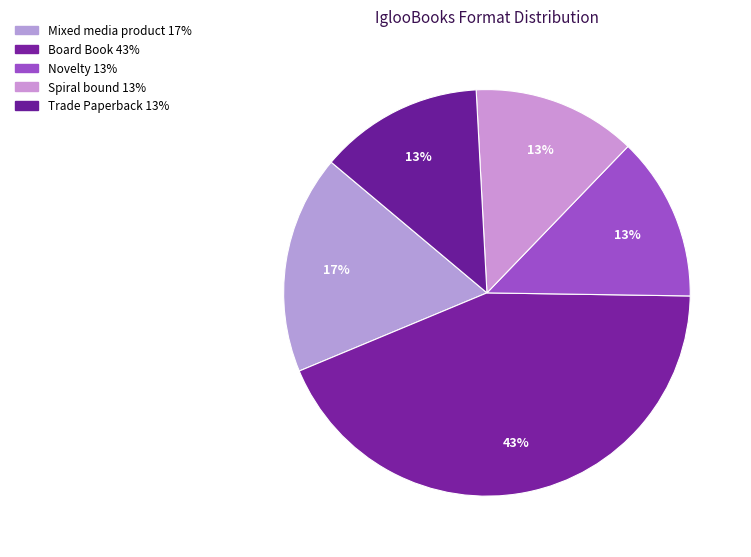

How many slices are in this pie chart?

5